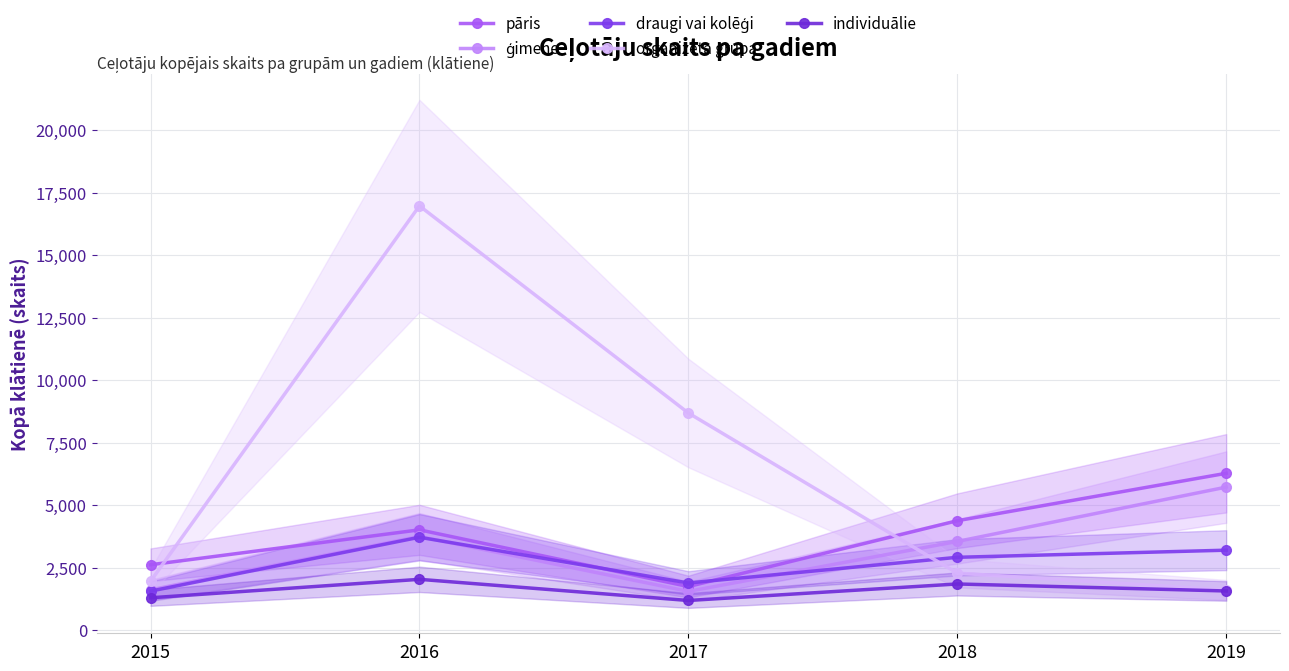

What is the maximum value for pāris?

6272